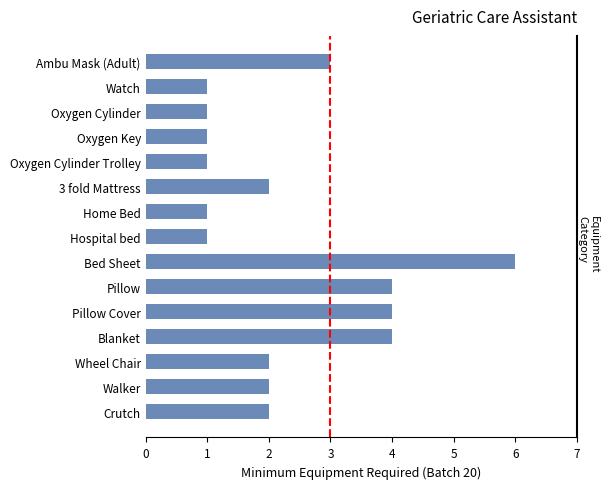

What is the maximum value shown in the chart?

6